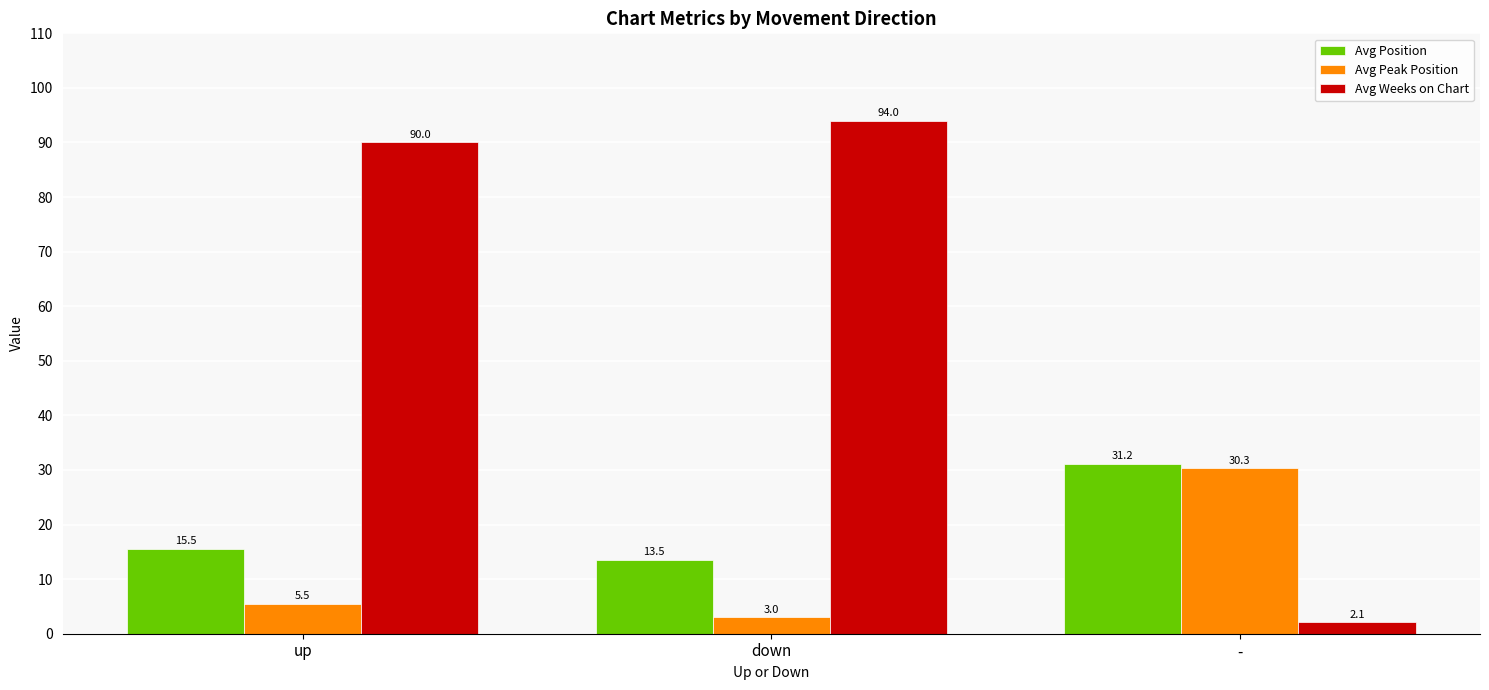

What is the label of the 1st bar from the right?

-